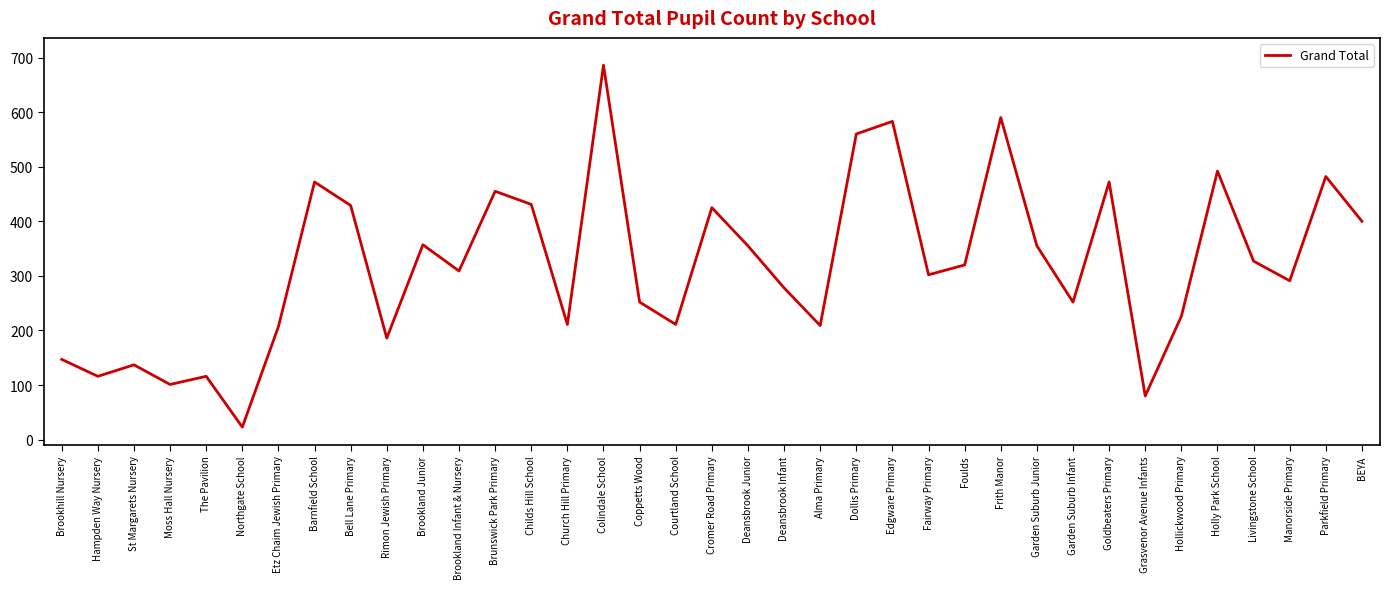

Between BEYA and Dollis Primary, which is larger?

Dollis Primary